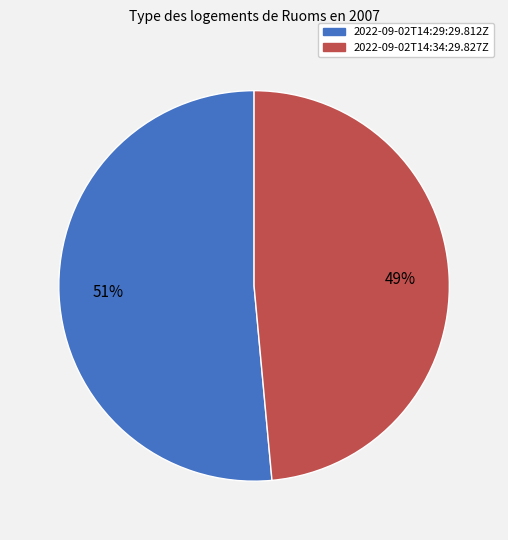

To the nearest percent, what is the average slice percentage?

50%